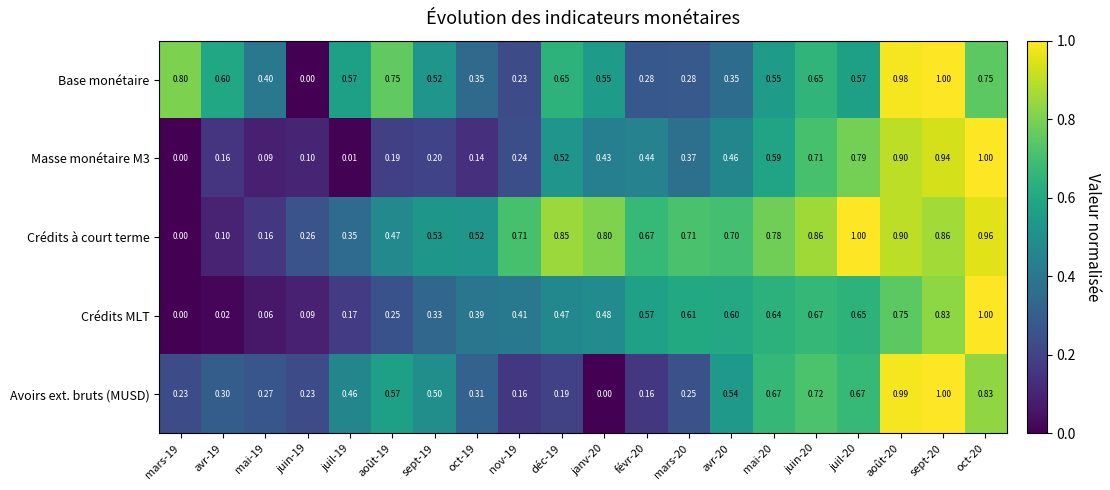

Is the value of Crédits MLT at mai-20 greater than the value of Crédits à court terme at sept-19?

Yes